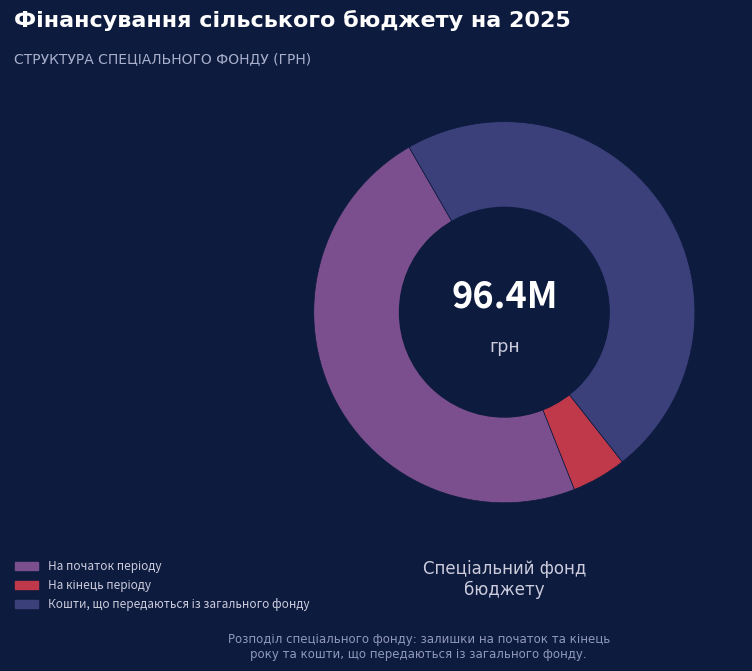

Does any single category account for the majority?

No